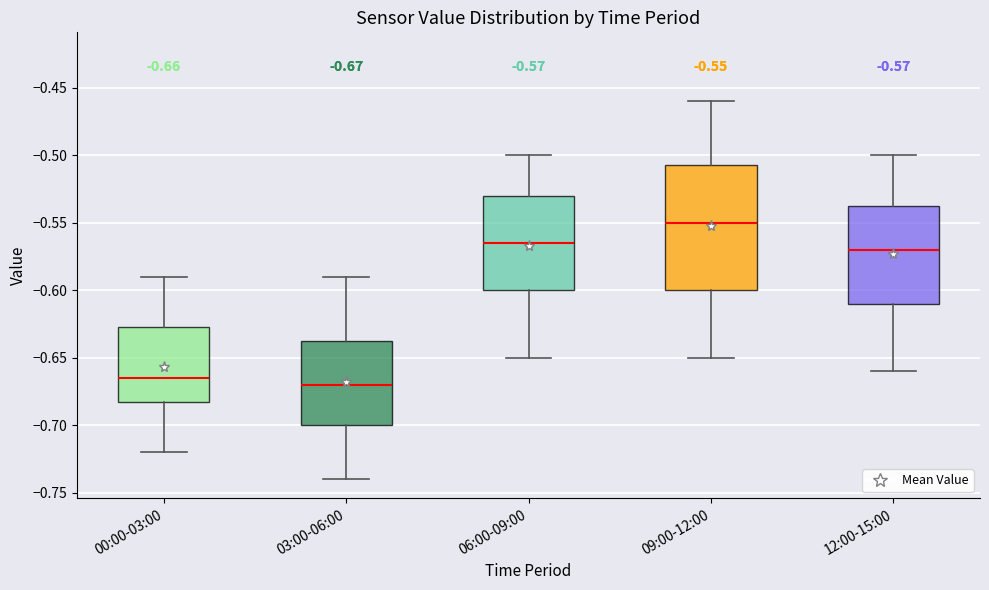

Comparing the boxes themselves (not the whiskers), which one is the tallest?

09:00-12:00